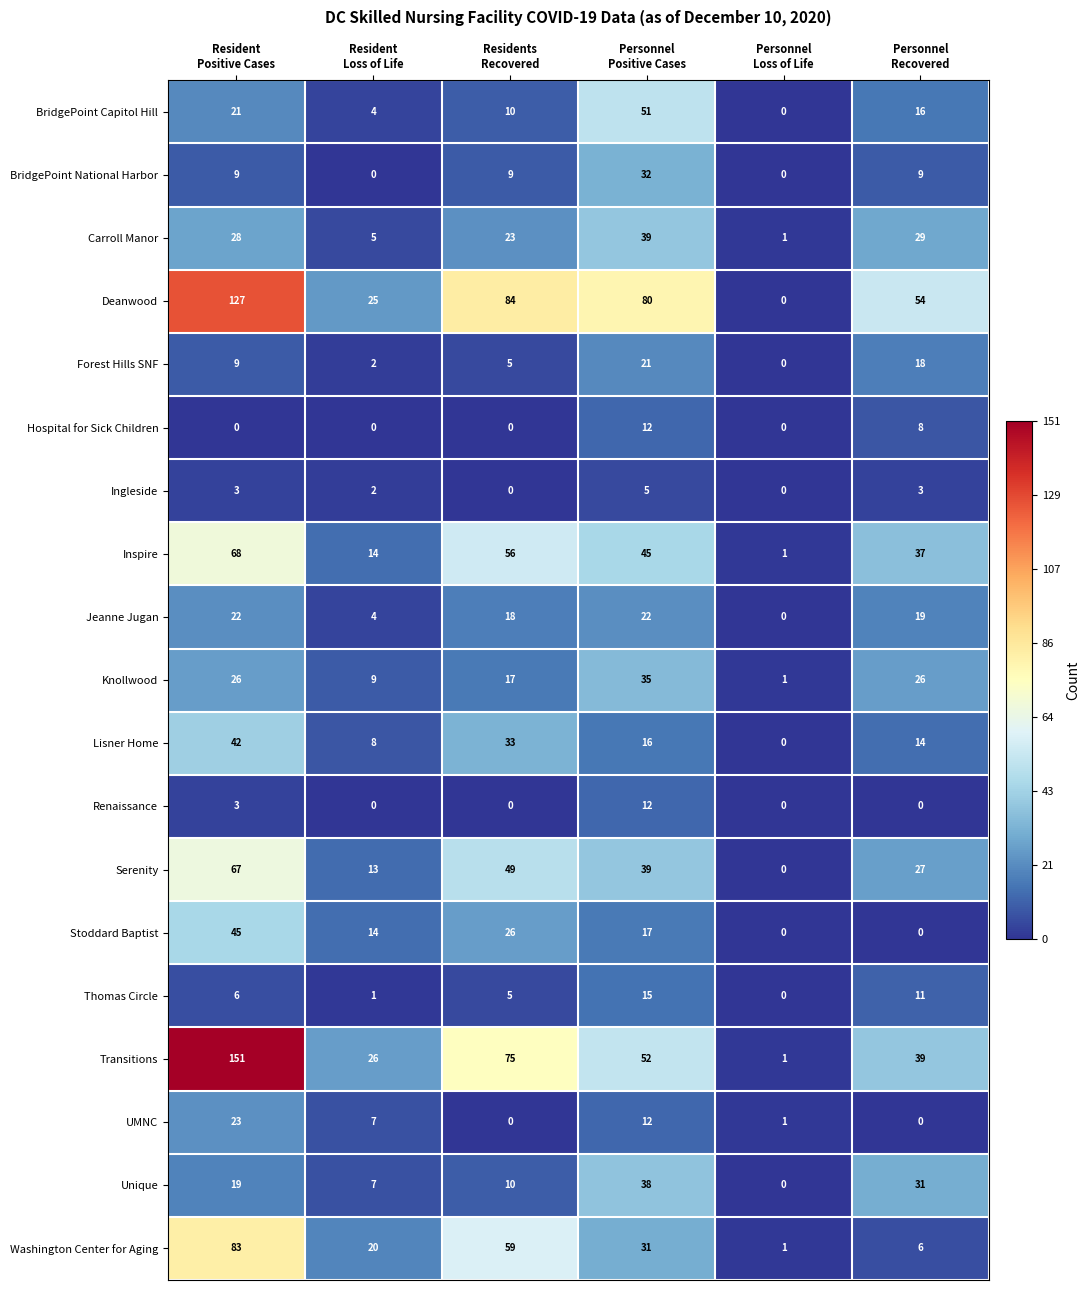

Which series has the largest range (max minus min)?

Transitions